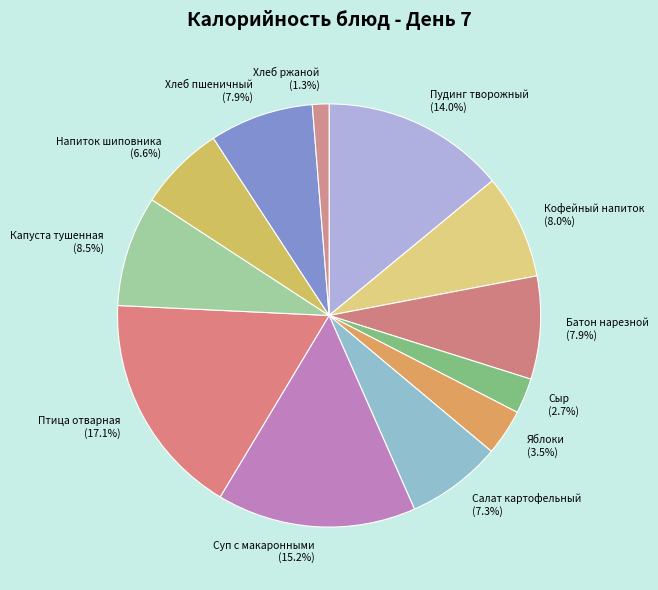

Does any single category account for the majority?

No